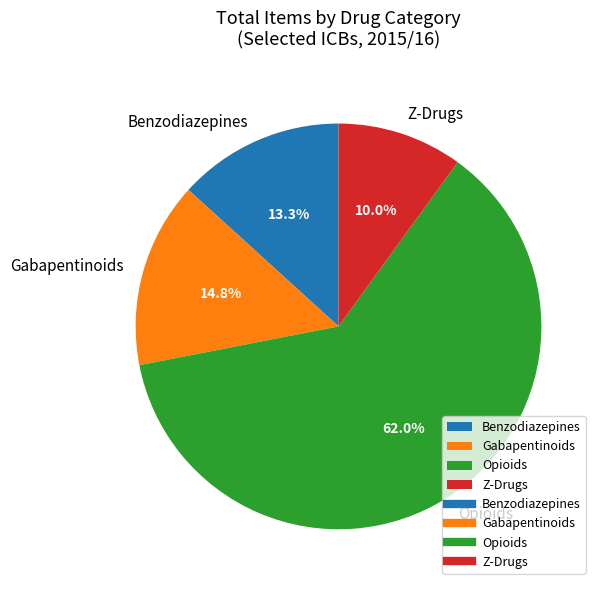

How many slices are in this pie chart?

4